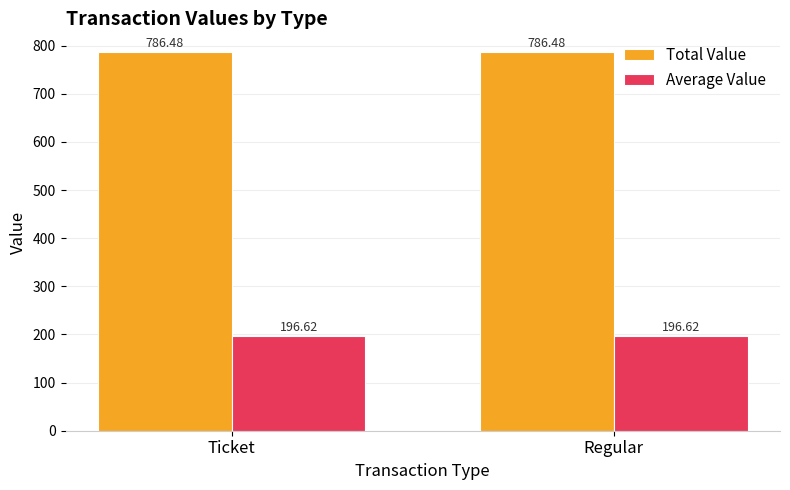

What is the total value across all series at Regular?

983.1